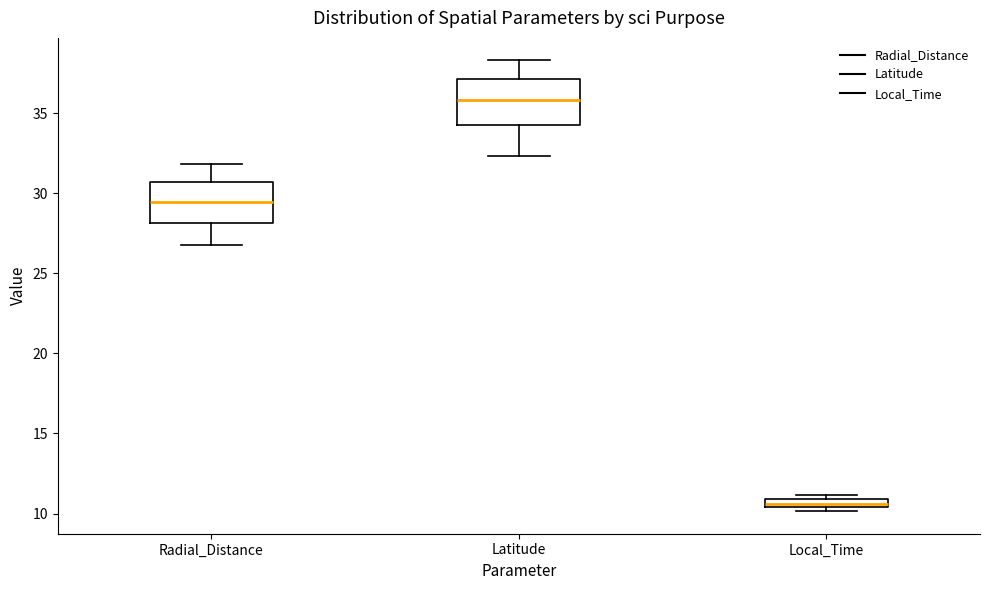

Where is the upper edge of the box for Local_Time on the y-axis? The values are not printed on the chart, so give them approximately, as read against the axis.

11.0